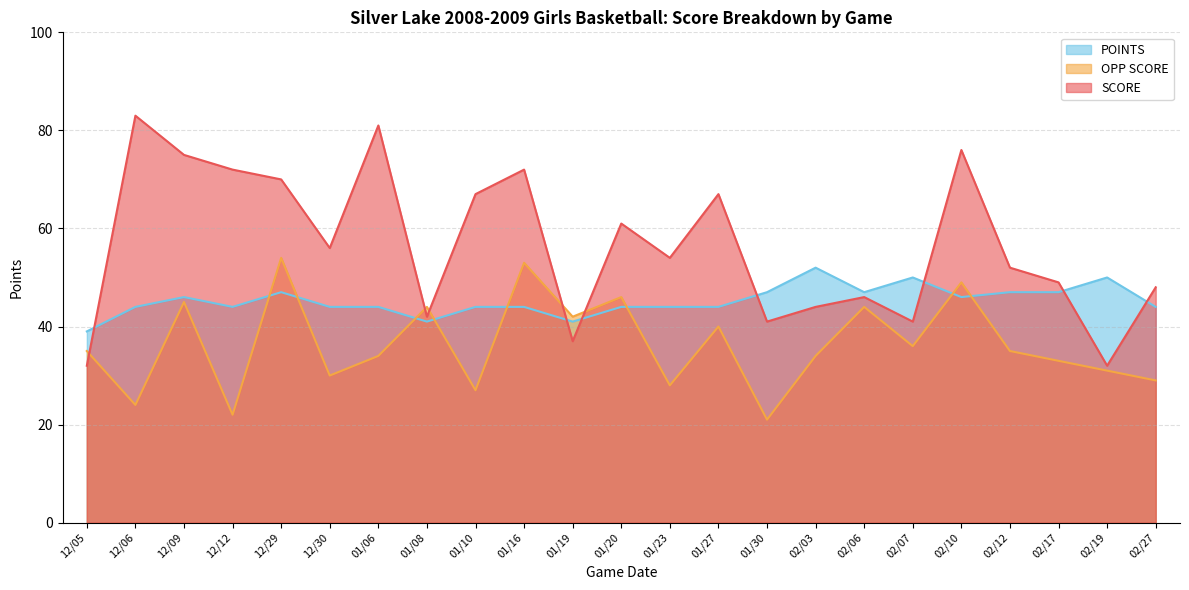

List the series in order of their peak value, lowest first.

POINTS, OPP SCORE, SCORE